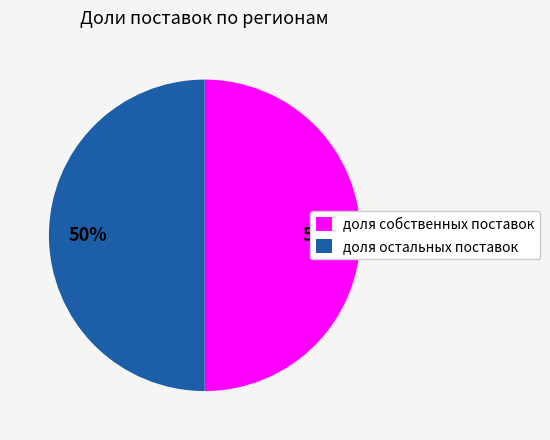

Approximately how many times larger is the value at доля собственных поставок compared to доля остальных поставок?

1.0